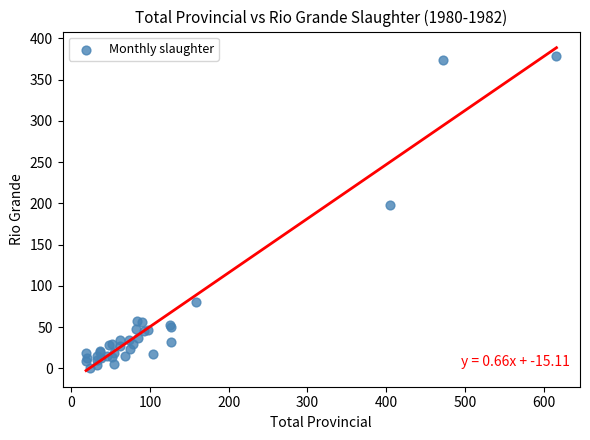

What Y value in the scatter plot is closest to 189?

198